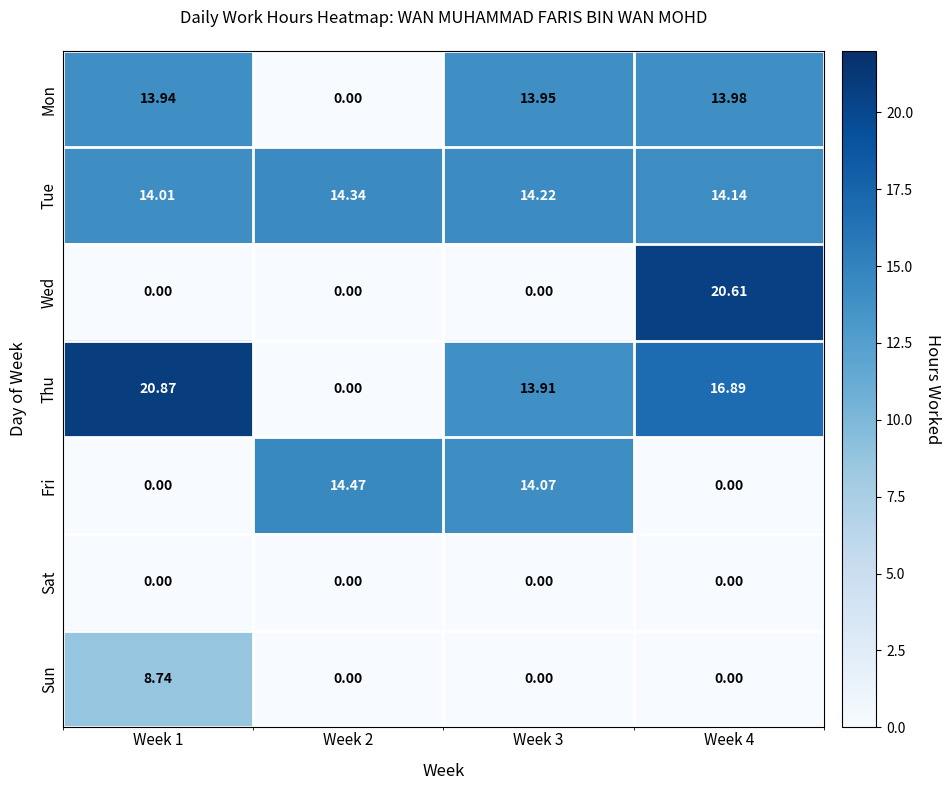

Is the value of Wed at Week 4 greater than the value of Tue at Week 4?

Yes